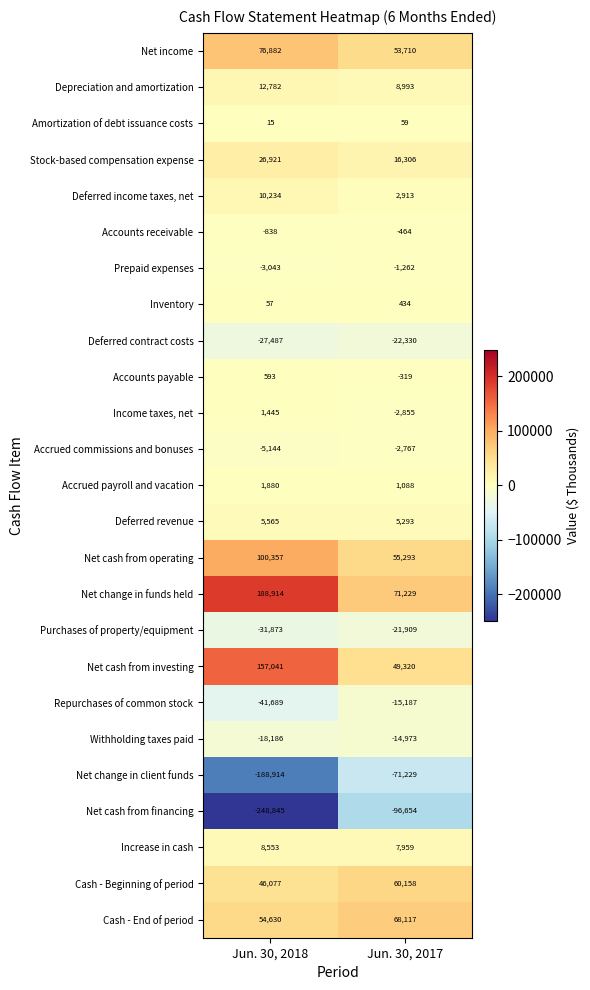

At which label is Accrued commissions and bonuses closest to -3955?

Jun. 30, 2017